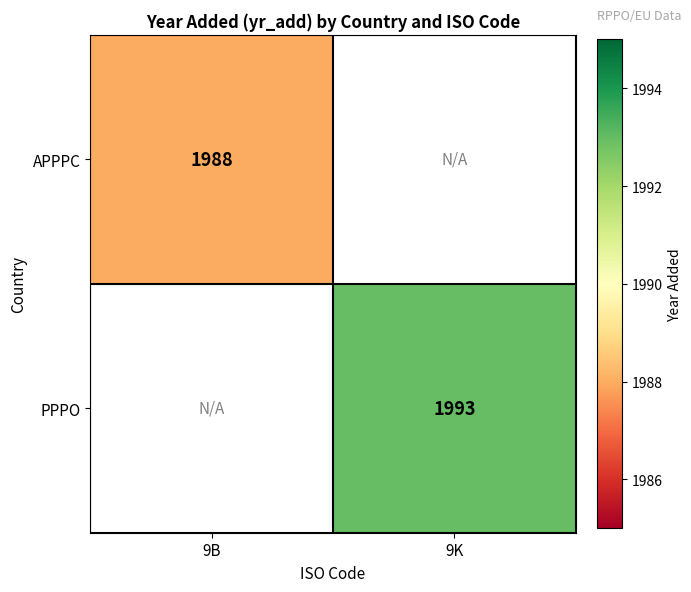

Is it true that APPPC equals 793 at 9B?

False